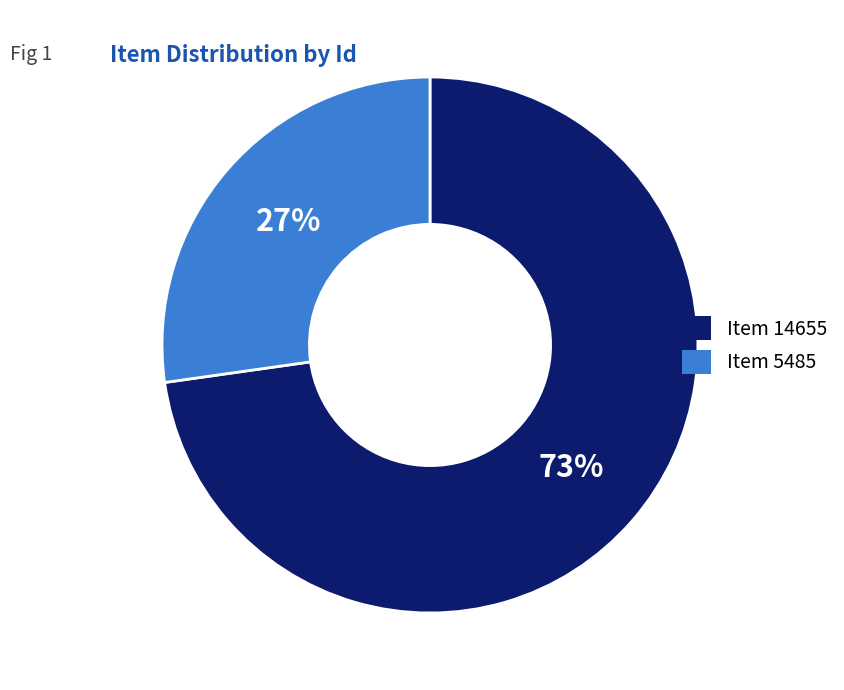

To the nearest percent, what percentage of the pie is Item 5485?

27%